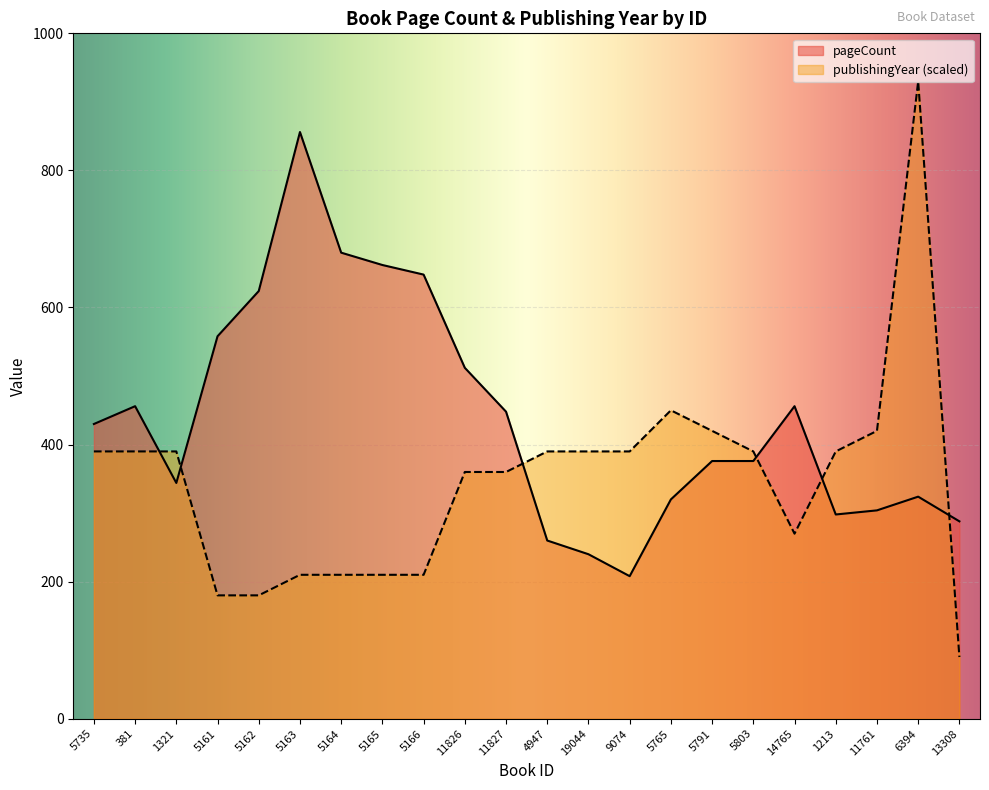

Where is the first local minimum for pageCount?

1321